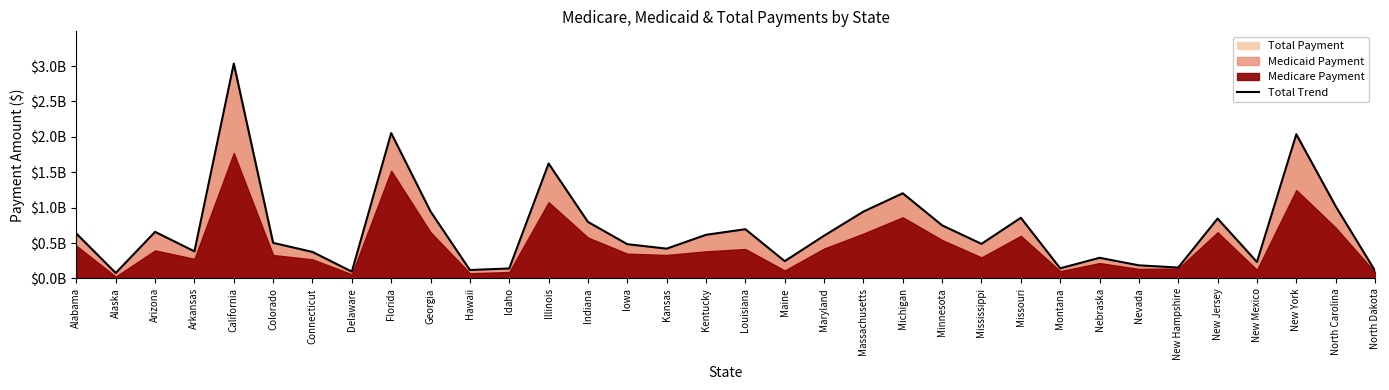

What is the value of the 2nd point from the left?

77248426.4